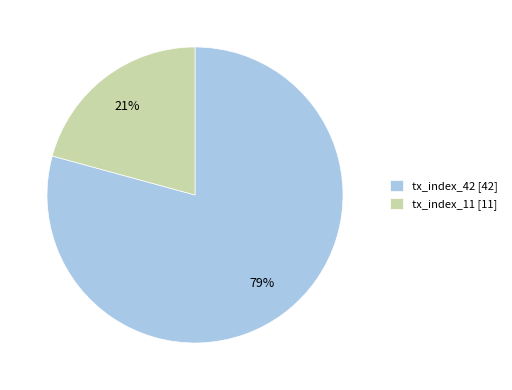

Which has a higher value, tx_index_11 or tx_index_42?

tx_index_42